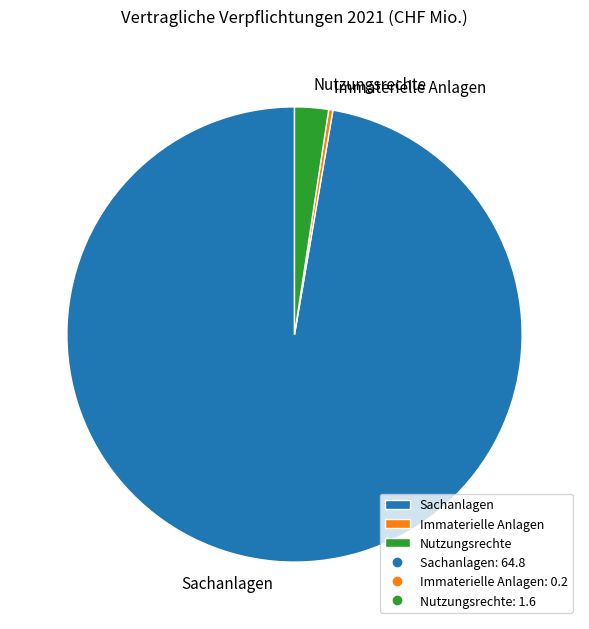

Do Nutzungsrechte and Sachanlagen together represent more than half of the pie?

Yes